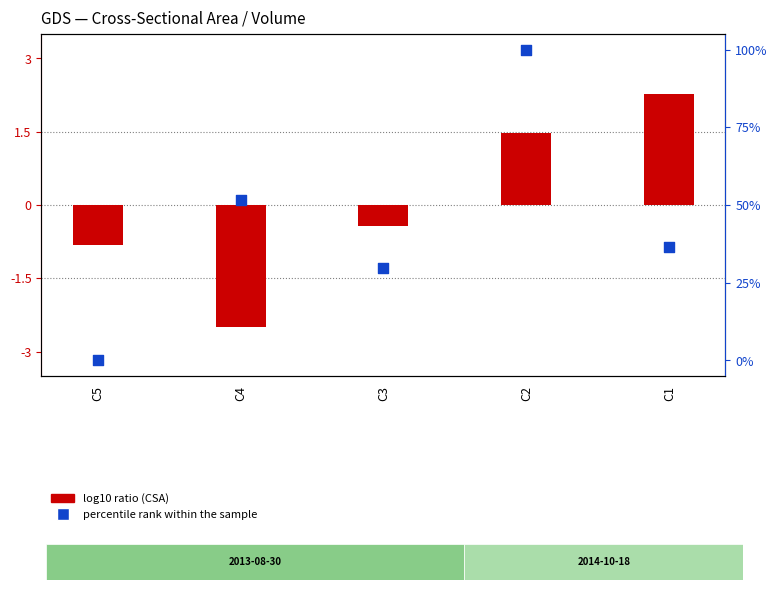

Which series has the largest total across all categories?

percentile rank within the sample